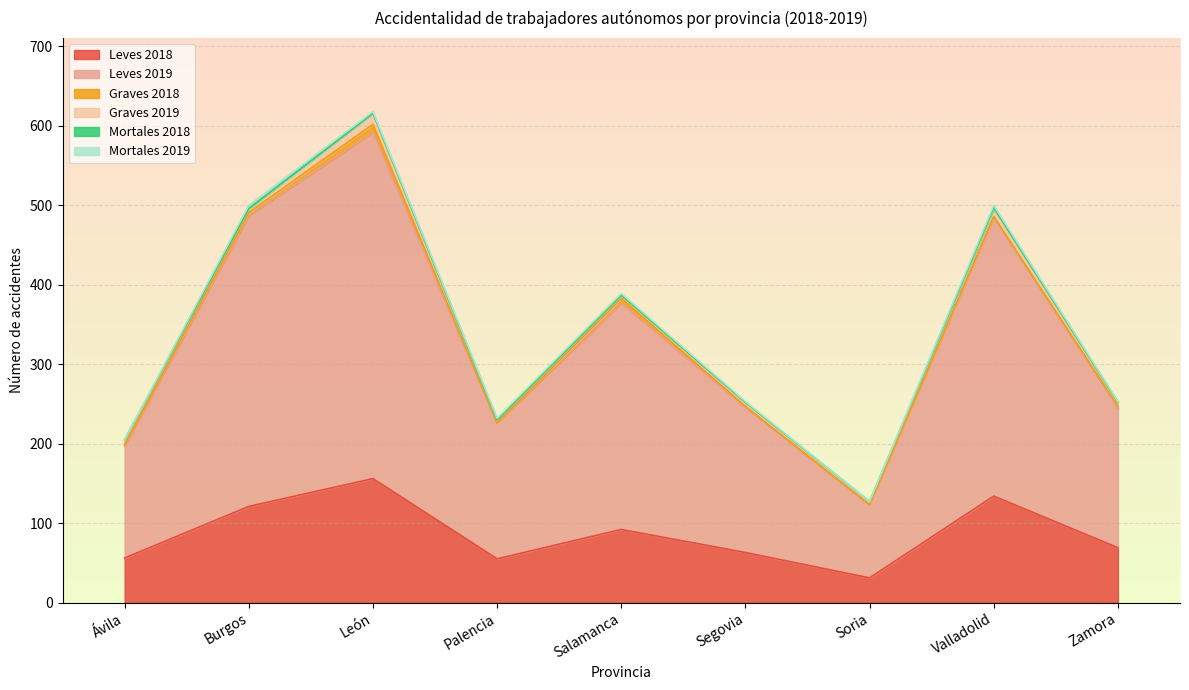

List the labels in order of Leves 2019 value, largest first.

León, Burgos, Valladolid, Salamanca, Segovia, Zamora, Palencia, Ávila, Soria